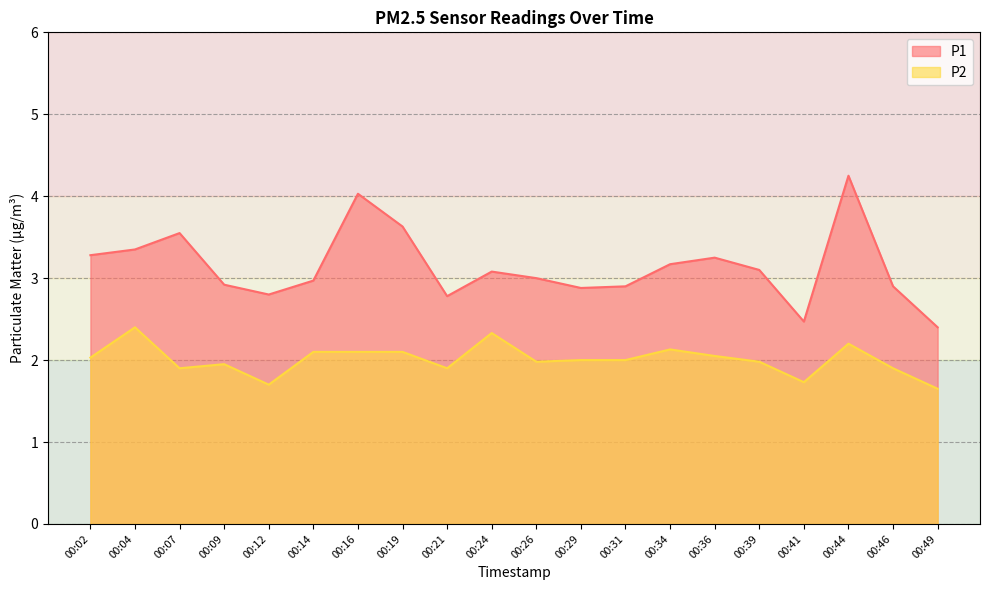

Where is P1 nearest to the value 3?

00:26